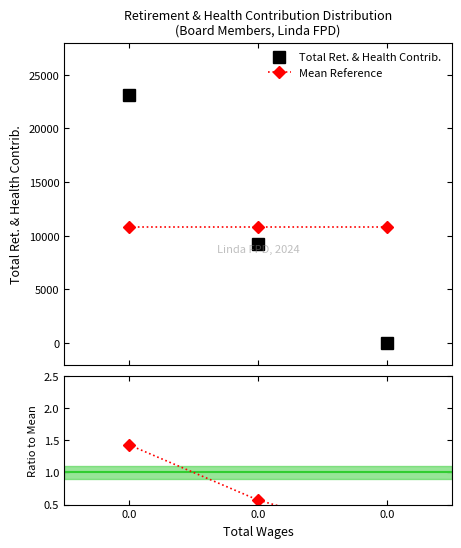

Reading left to right, list all the values displayed in this chart.

Total Ret. & Health Contrib.: 23110.0	9227.0	0.0
Mean Reference: 10779.0	10779.0	10779.0
Ratio to Mean: 1.4	0.6	0.0